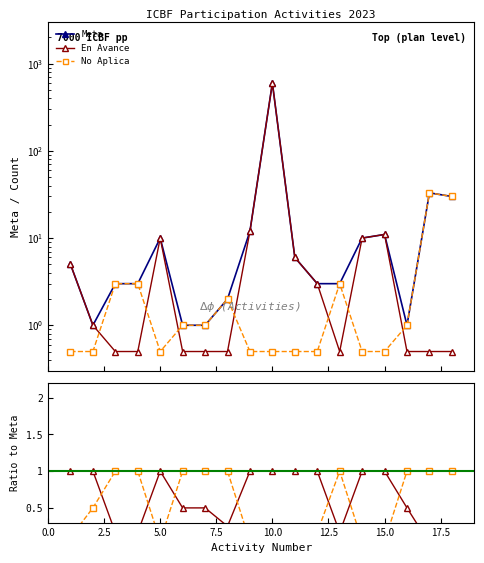

How many data points in No Aplica are above 1?

6